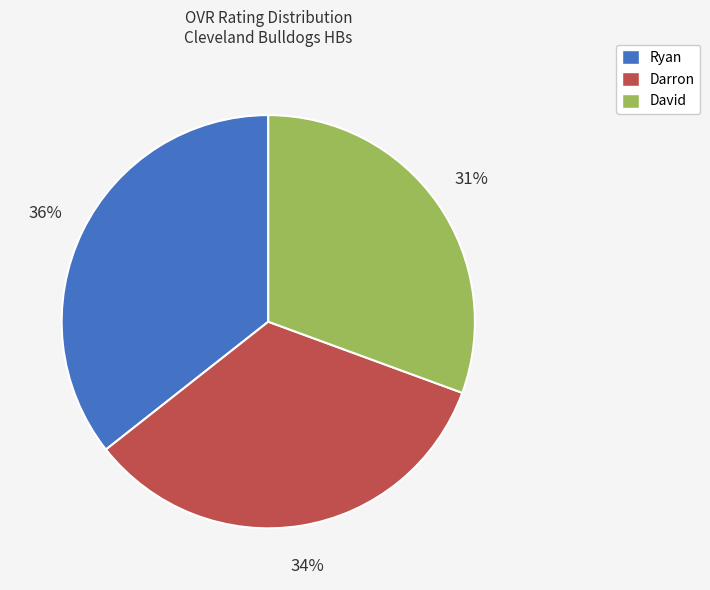

How many segments does this pie chart have?

3